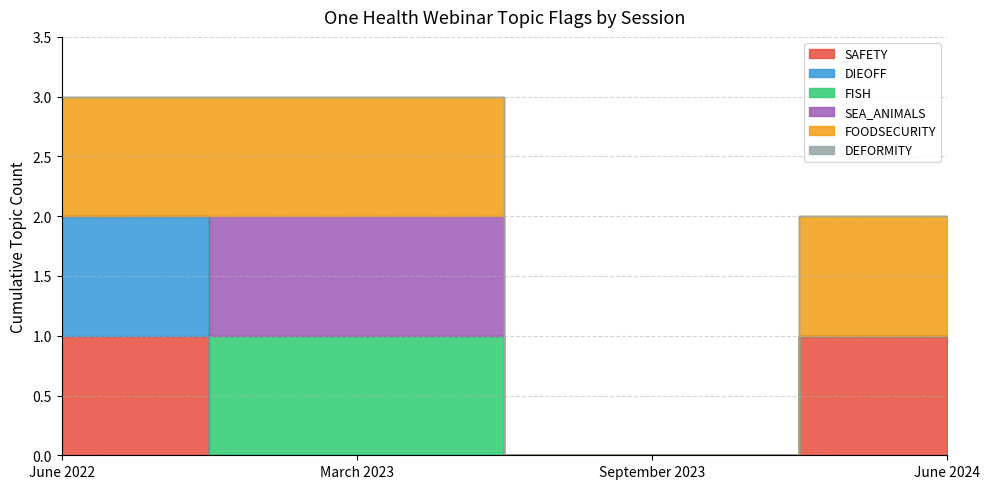

Is the value of SEA_ANIMALS at June 2022 greater than the value of FISH at June 2022?

No